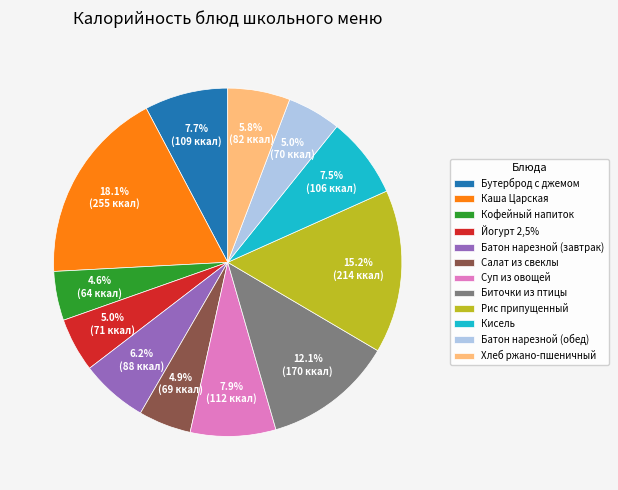

To the nearest percent, what is the combined percentage of Йогурт 2,5% and Батон нарезной (завтрак)?

11%